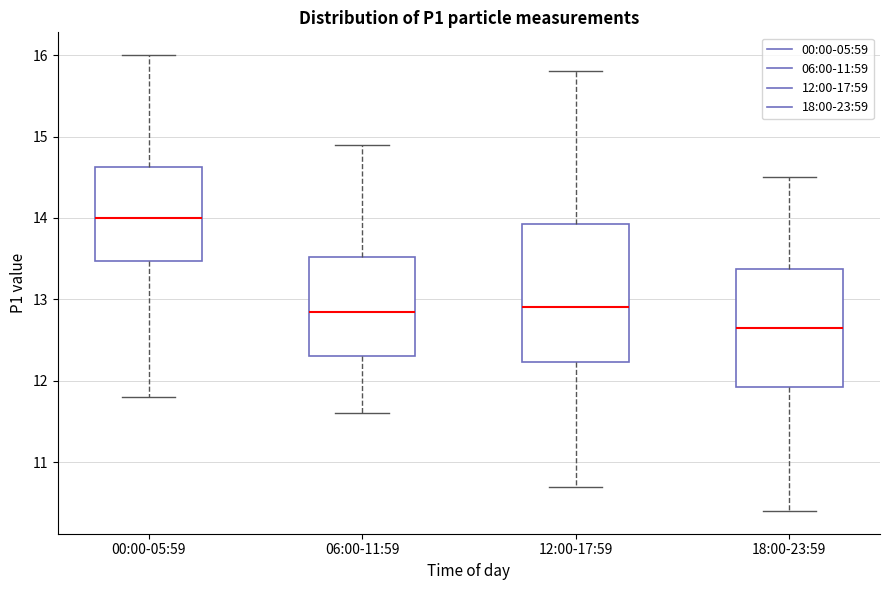

Comparing the boxes themselves (not the whiskers), which one is the tallest?

12:00-17:59